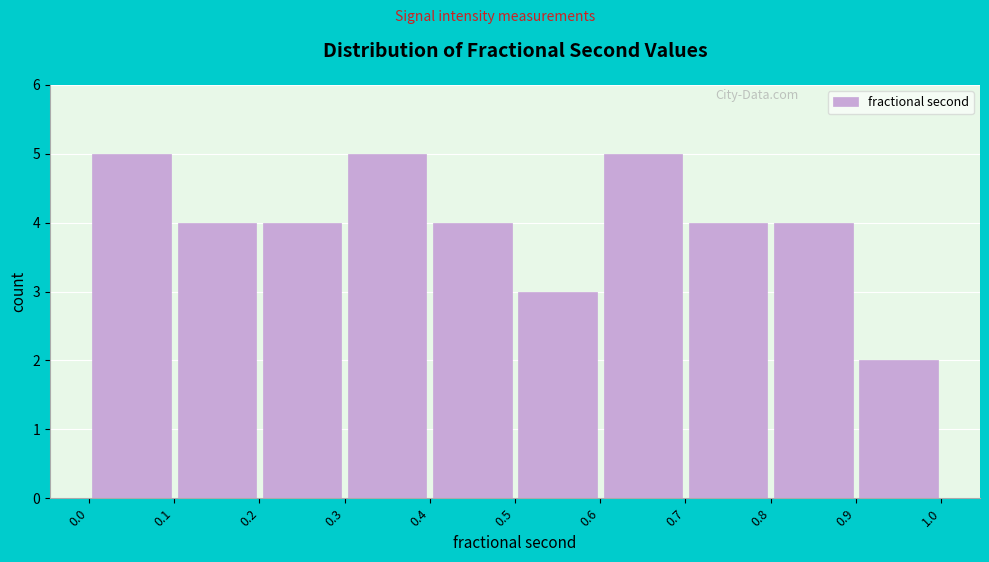

Reading left to right, list every bar in this chart as the range it spans on the x-axis followed by its height. The values are not printed on the chart, so give them approximately, as read against the axis.

0.0 to 0.1: 5
0.1 to 0.2: 4
0.2 to 0.3: 4
0.3 to 0.4: 5
0.4 to 0.5: 4
0.5 to 0.6: 3
0.6 to 0.7: 5
0.7 to 0.8: 4
0.8 to 0.9: 4
0.9 to 1.0: 2